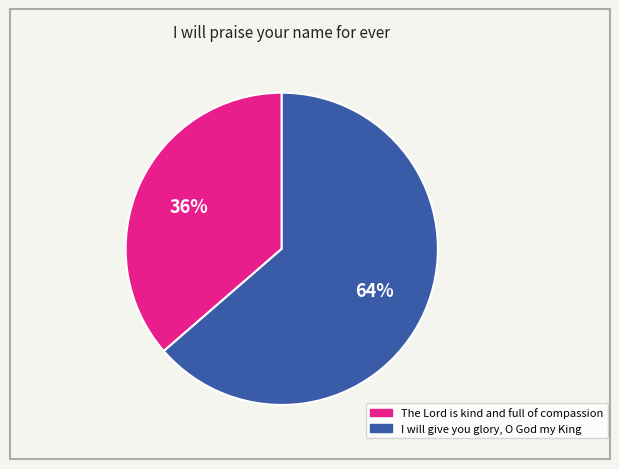

To the nearest percent, what is the combined percentage of The Lord is kind and full of compassion and I will give you glory, O God my King?

100%